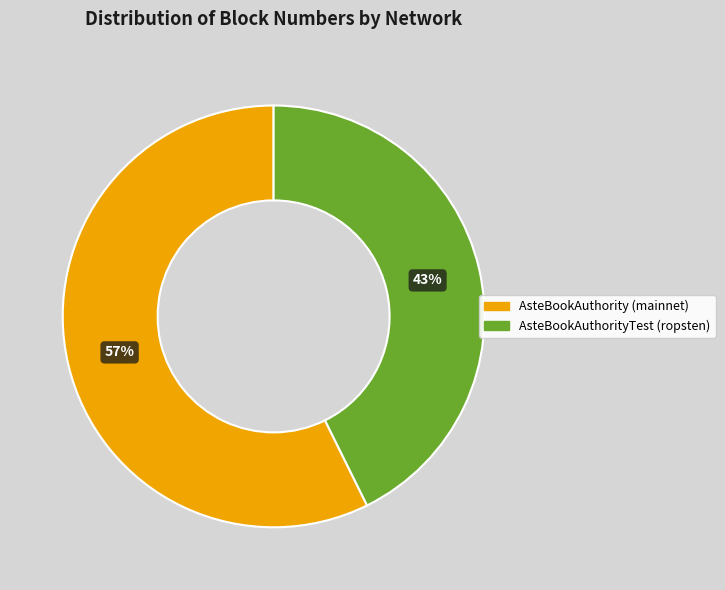

True or false: AsteBookAuthorityTest (ropsten) accounts for 57% of the total.

False